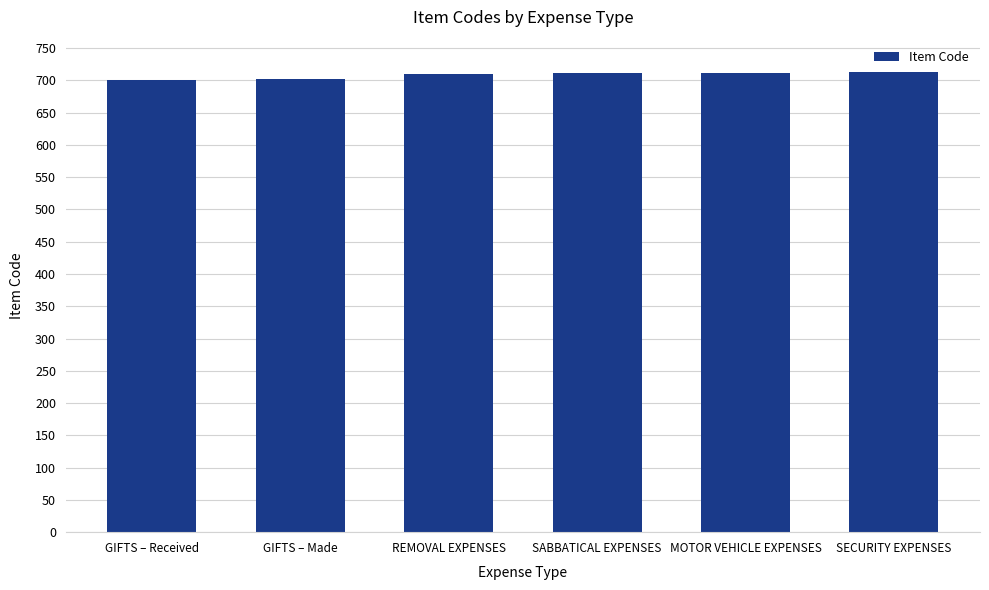

What is the minimum value shown in the chart?

701